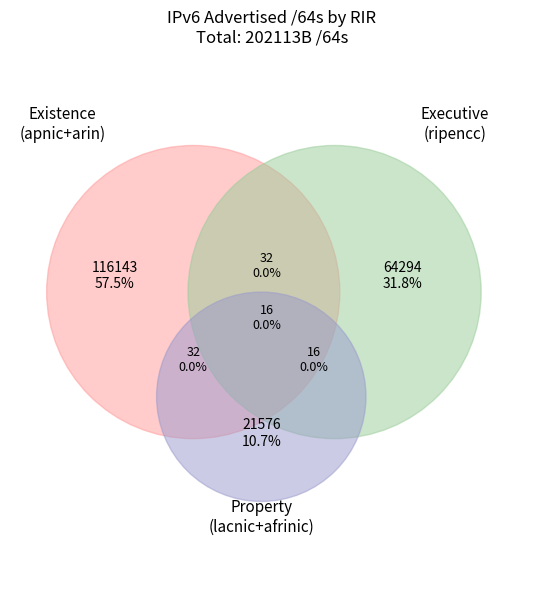

Does apnic represent more than half of the total?

No